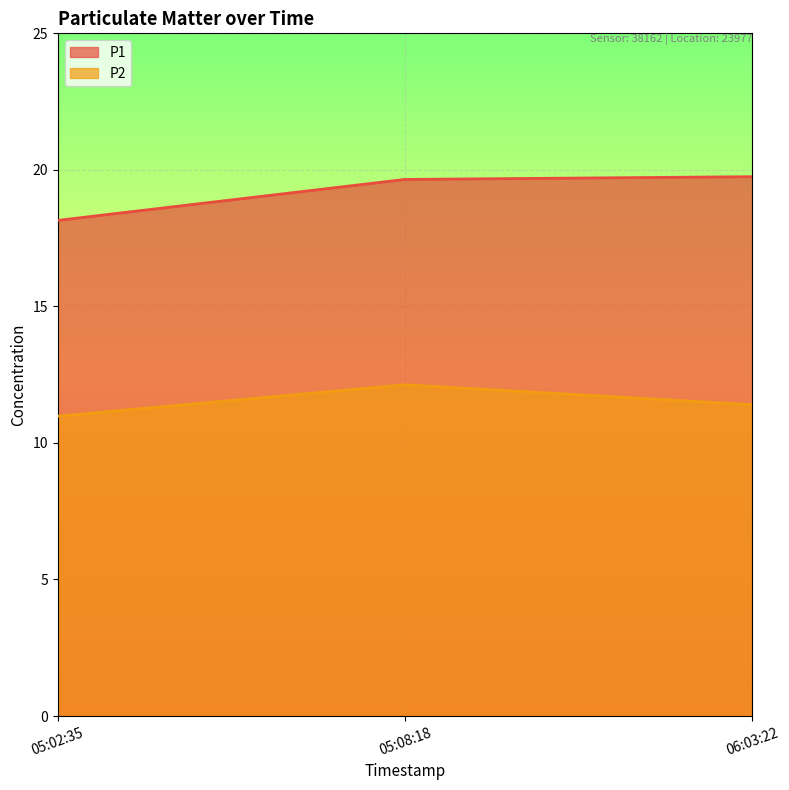

What is the value of the P1 point at the 2nd from the left?

19.6